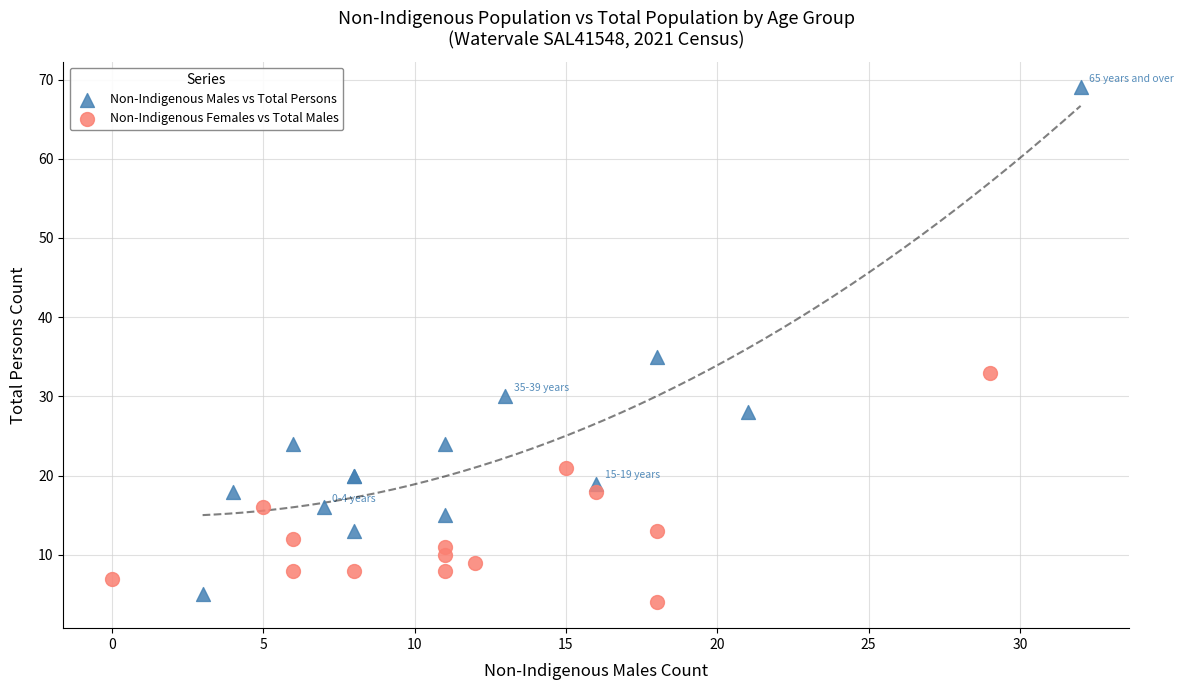

Which series contains the lowest Y value?

Non-Indigenous Females vs Total Males